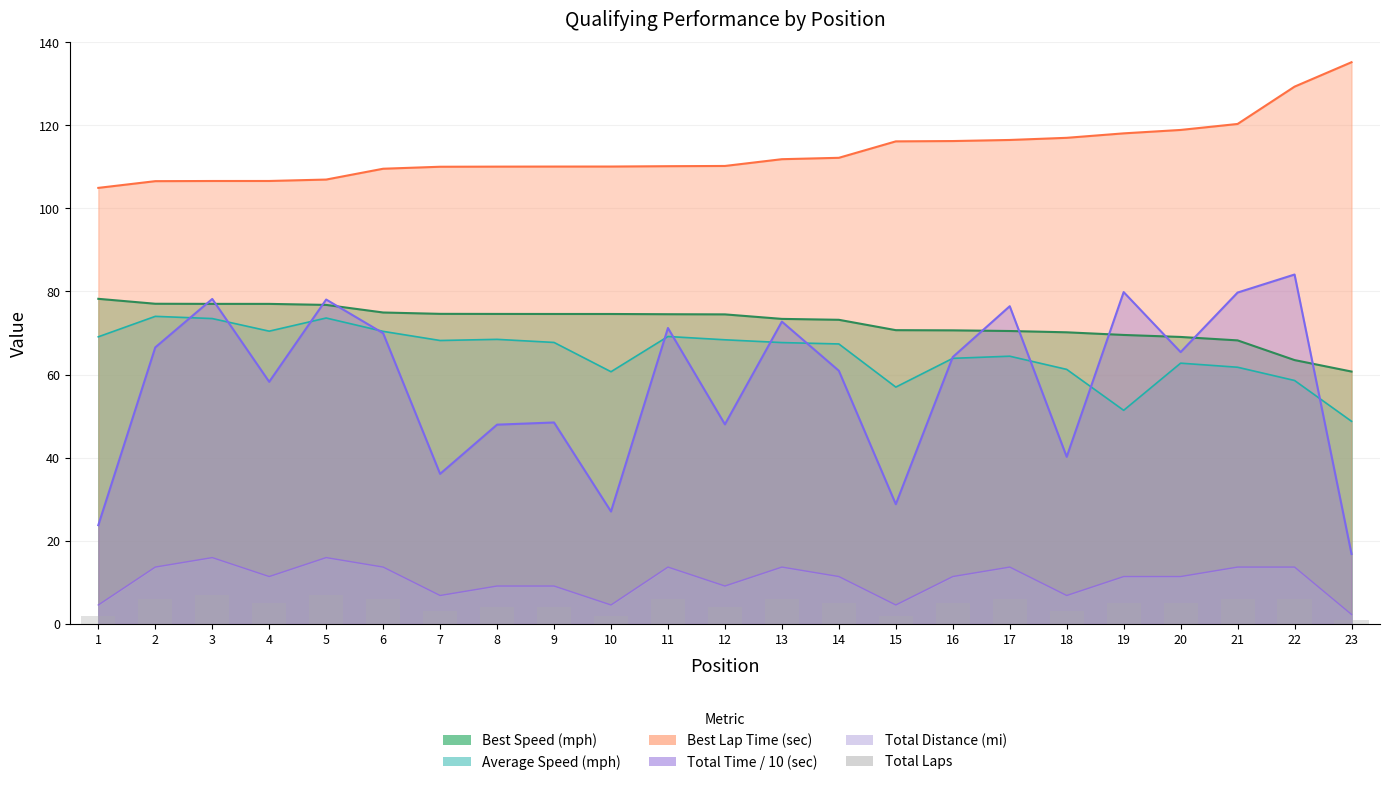

What is the value of the 13th bar from the left?

6